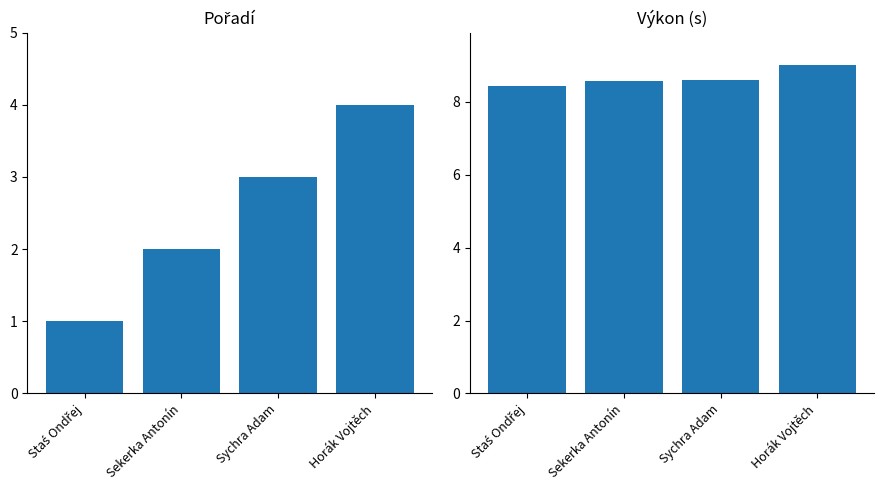

What is the maximum value for Pořadí?

4.0